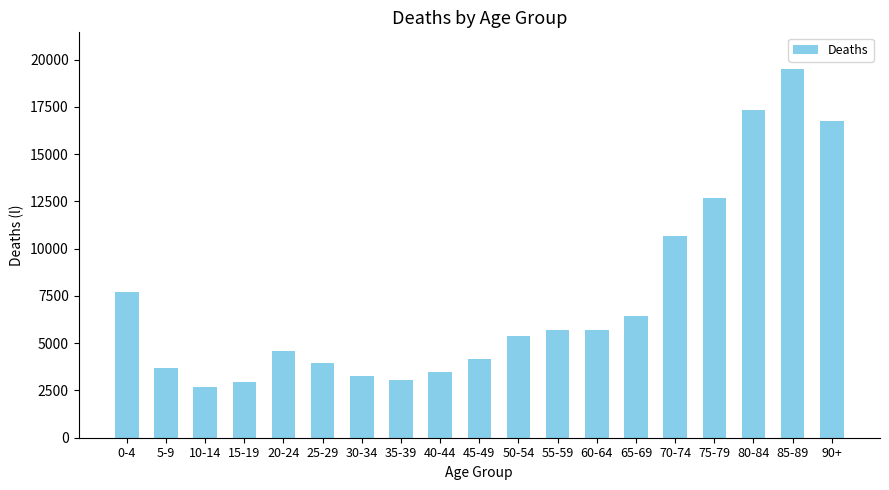

What is the difference between the maximum and minimum values?

16821